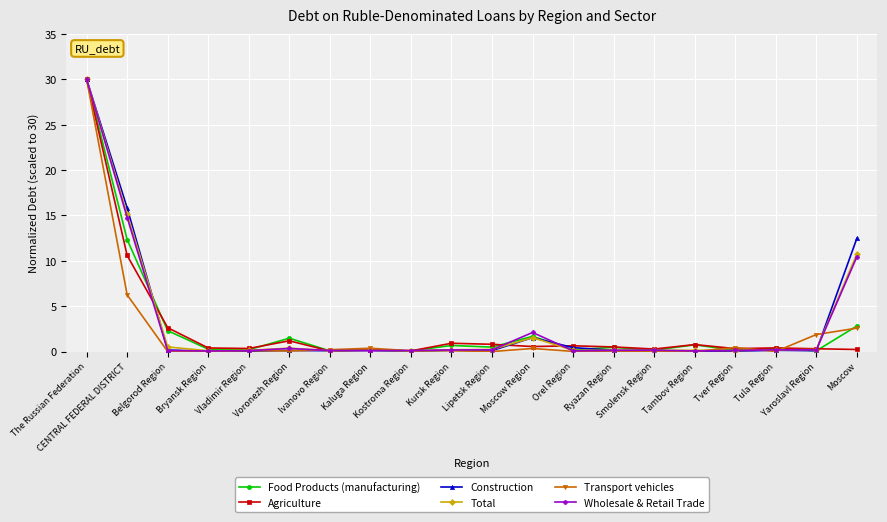

Which series has the widest spread of values?

Transport vehicles